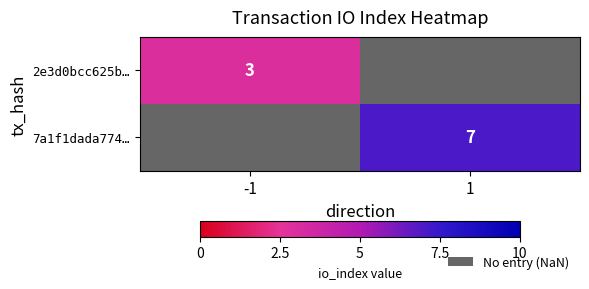

Is the value of 2e3d0bcc625b… at -1 greater than the value of 7a1f1dada774… at 1?

No